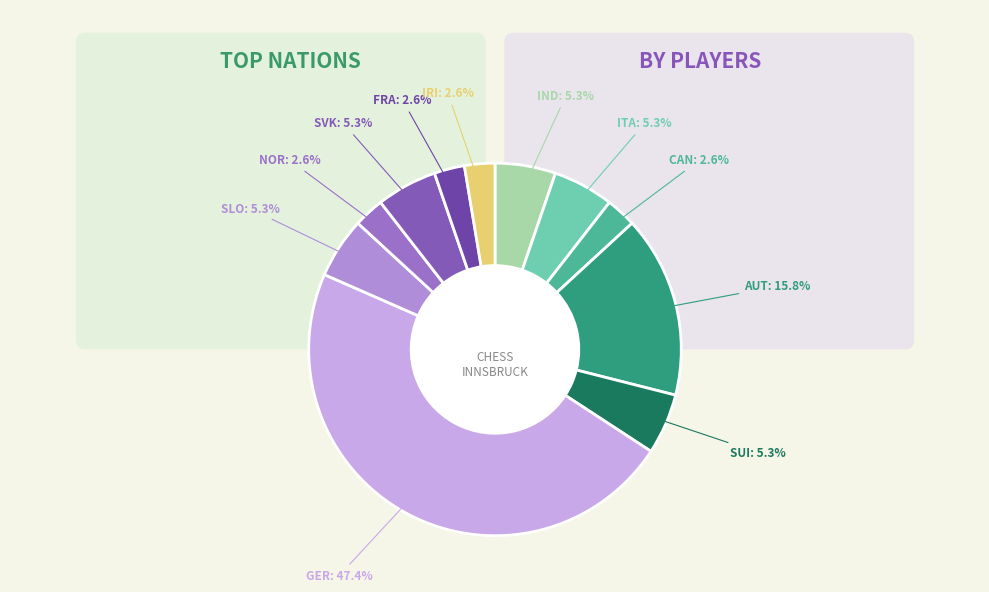

What is the ratio of the value at GER to the value at AUT?

3.0